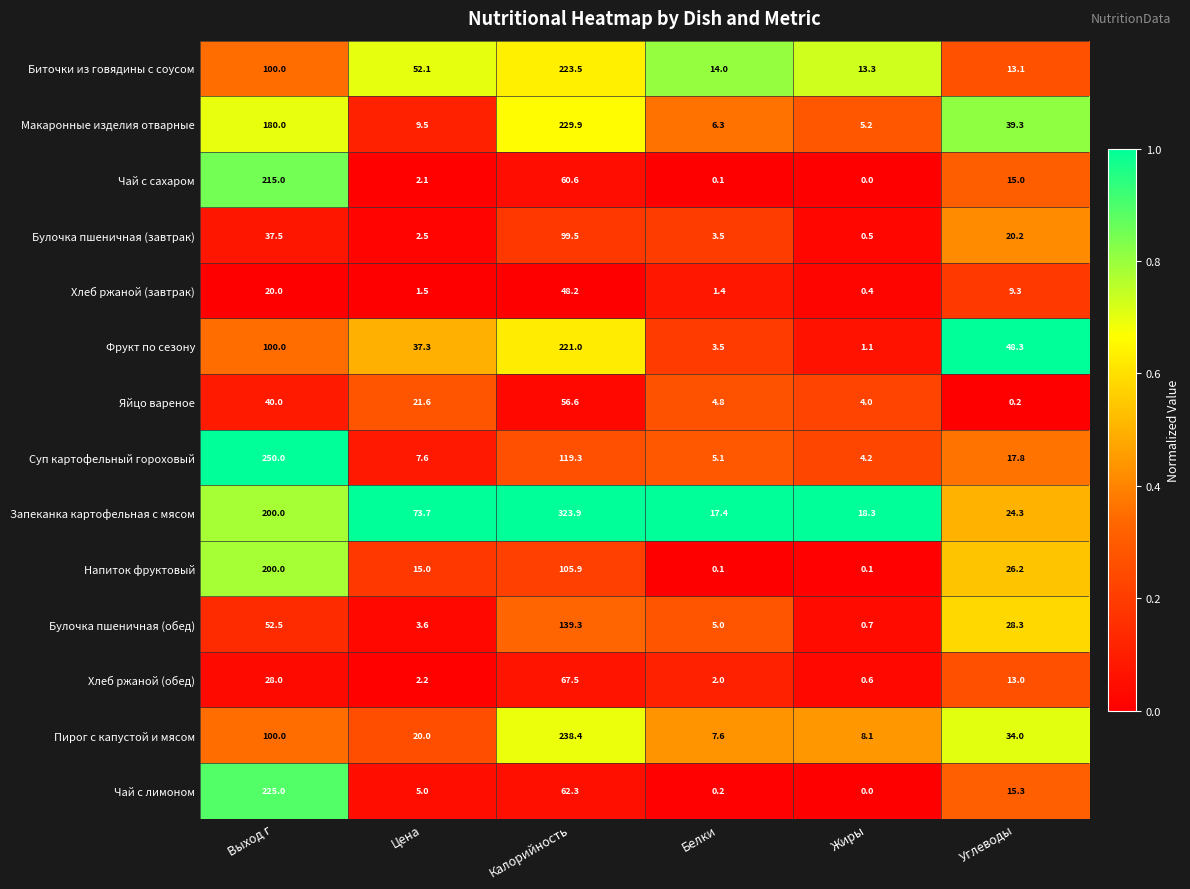

Which label corresponds to the largest value in the chart?

Калорийность